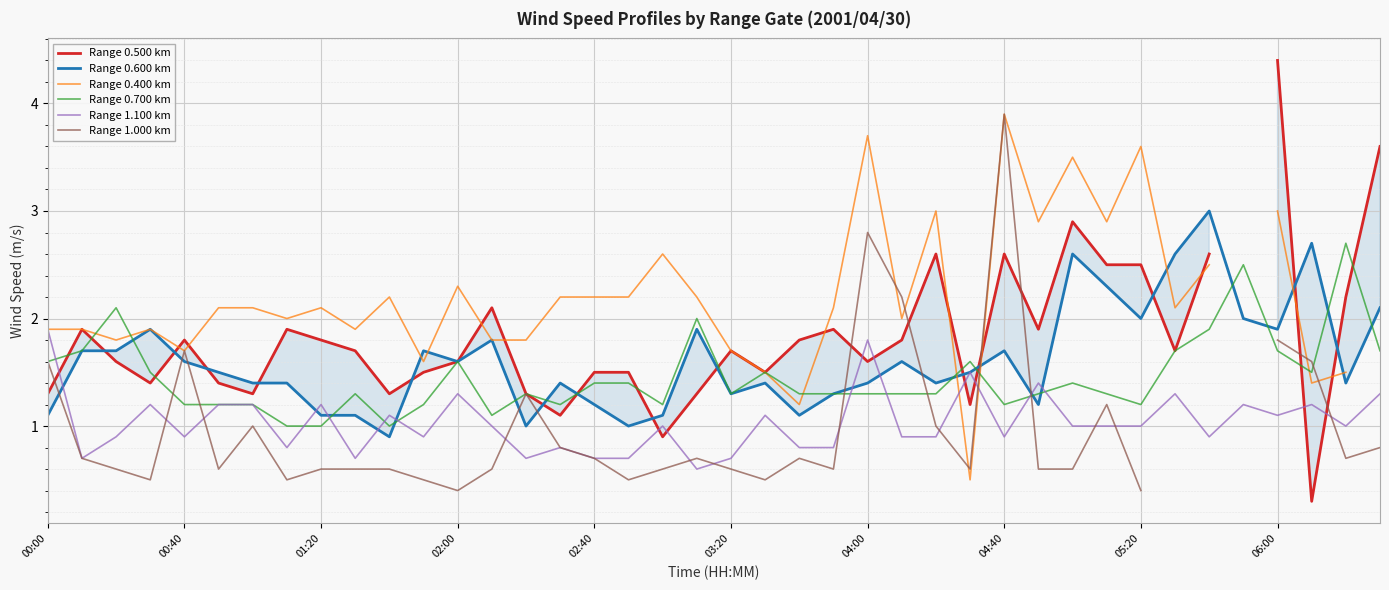

What is the highest value of the Range 1.100 km series?

1.9